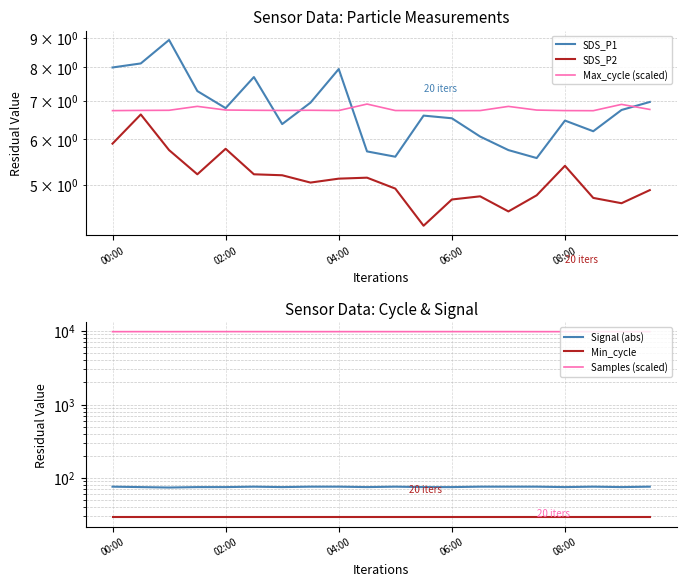

True or false: Min_cycle has a value of 29.0 at 9.

True